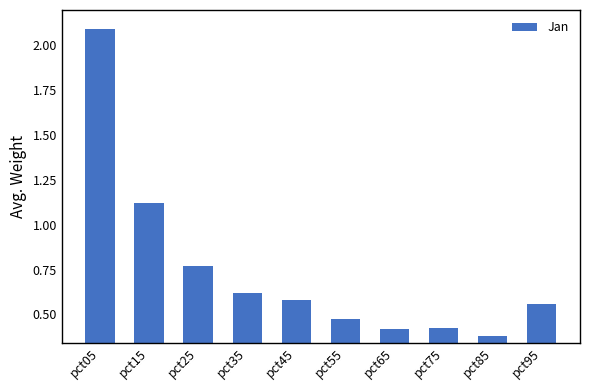

Which category has the lowest value across all series?

pct85